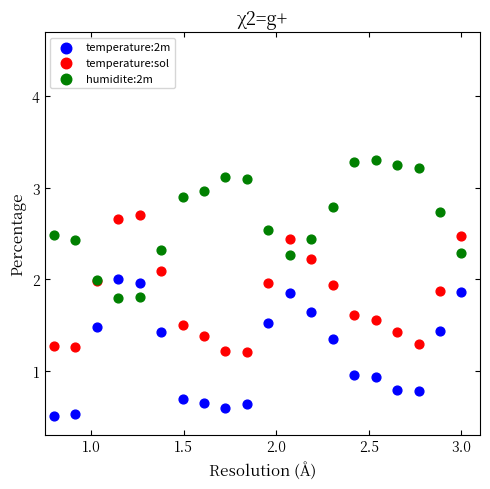

Which series reaches the maximum Y coordinate?

humidite:2m